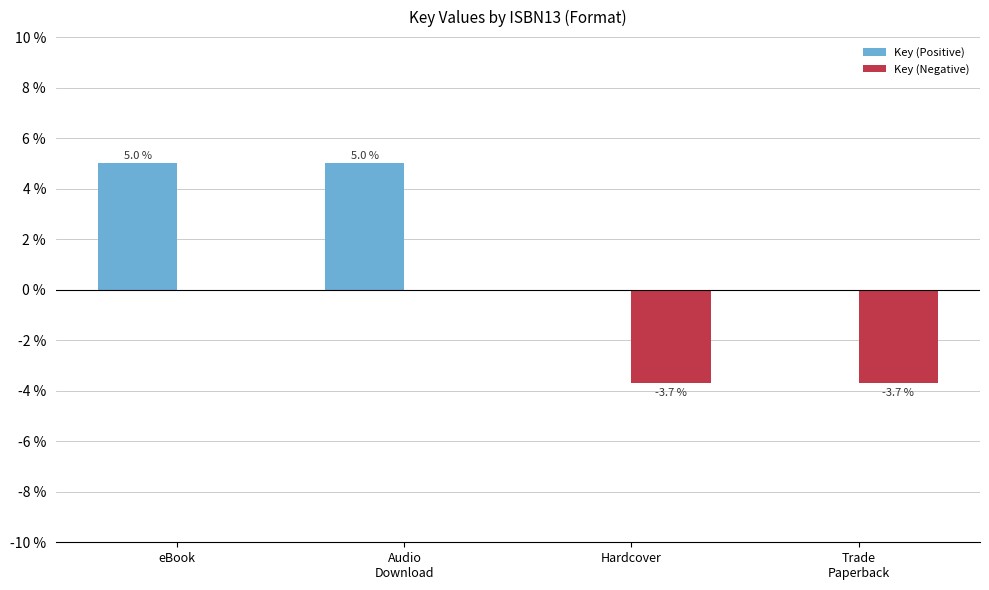

What is the sum of all Key (Positive) values?

10.0